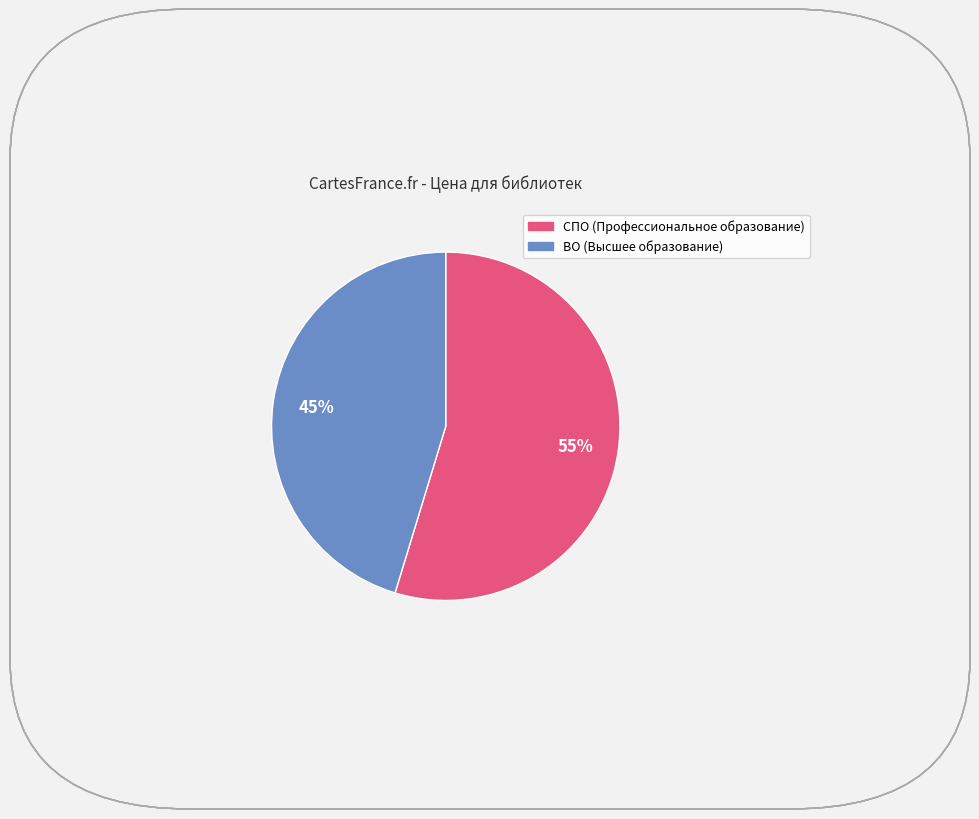

Is there any slice that represents more than half of the pie?

Yes